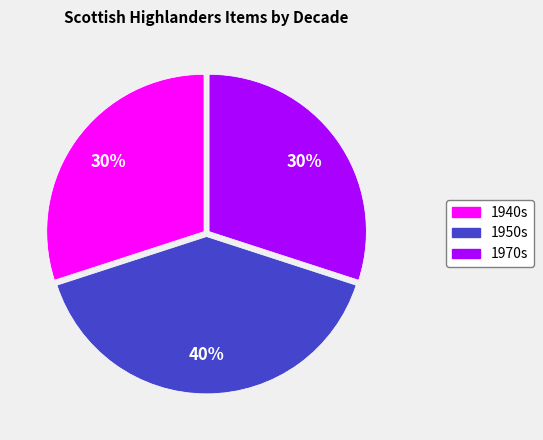

How many slices are in this pie chart?

3